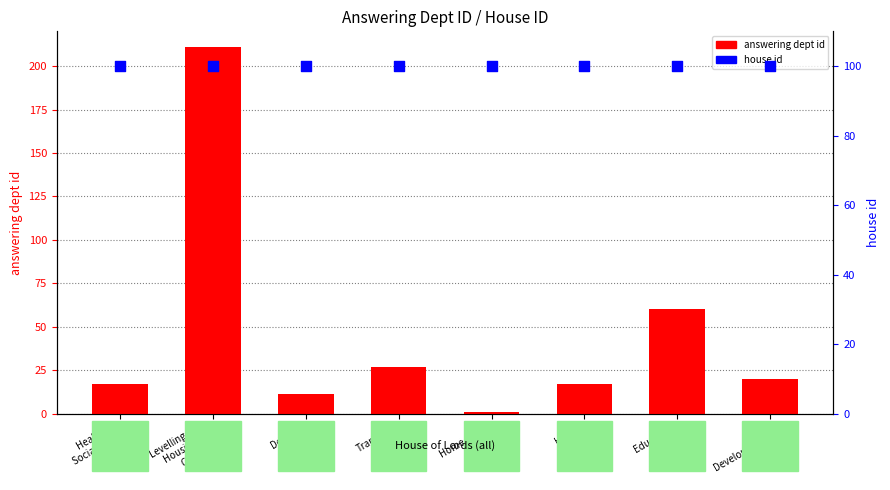

Which series contains the lowest Y value?

answering dept id